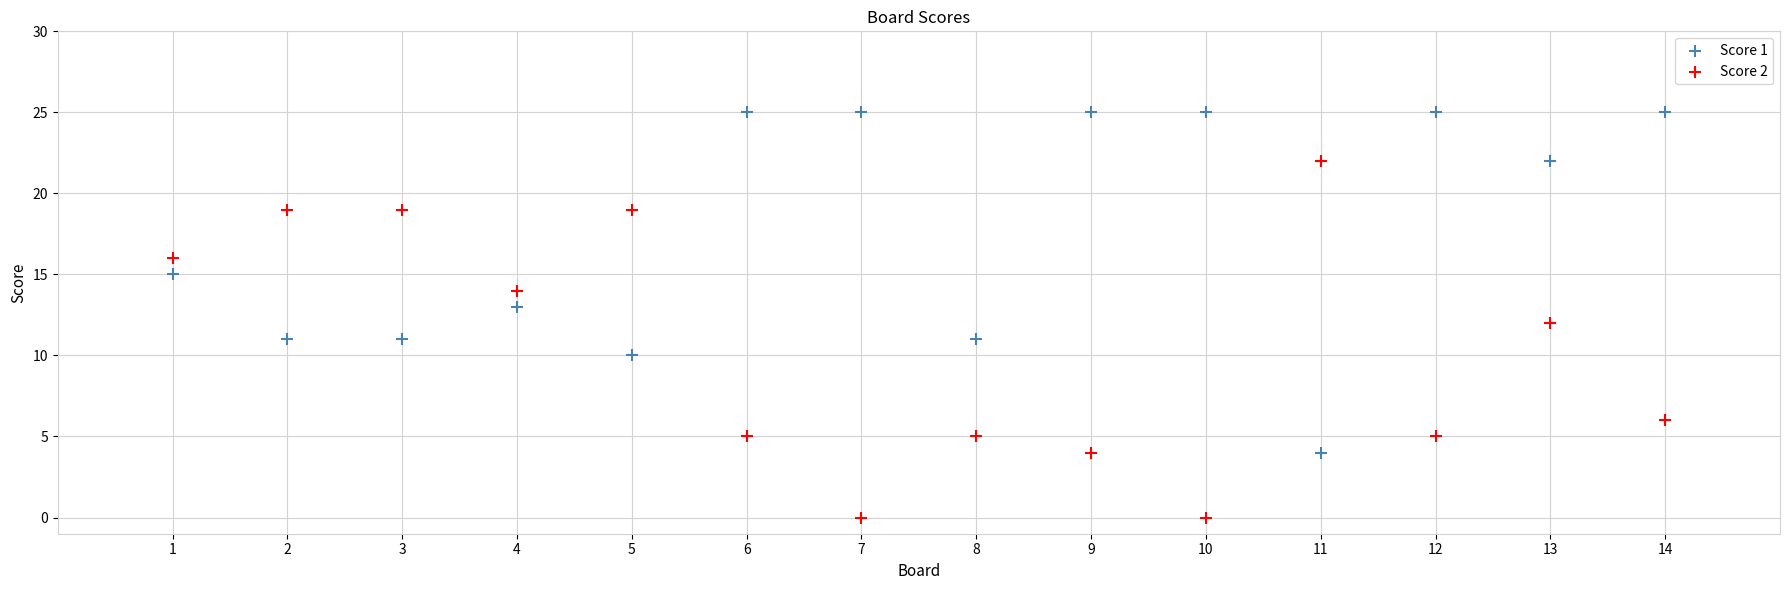

Which series contains the lowest Y value?

Score 2